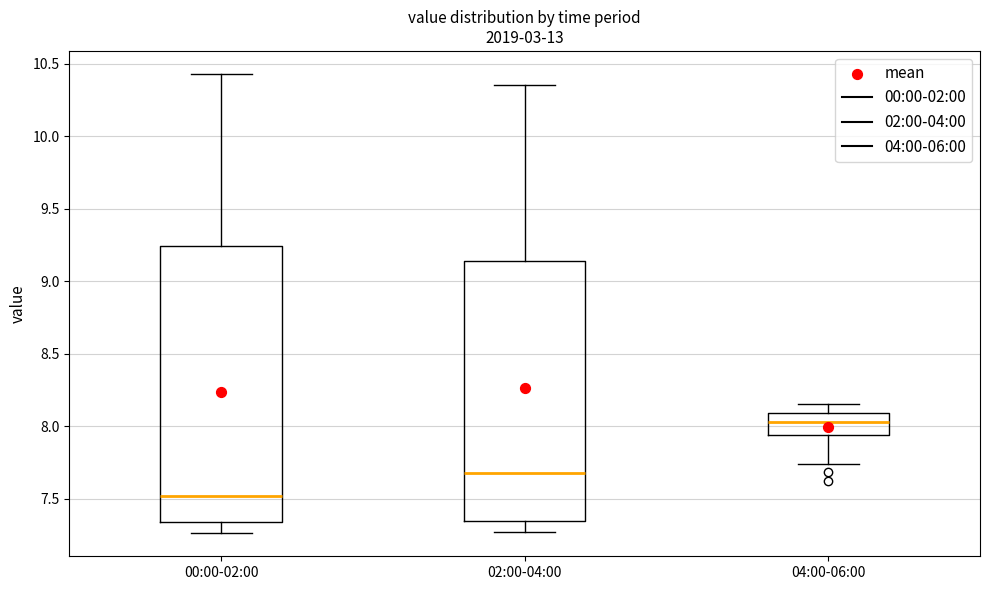

Reading left to right, read every box against the y-axis: the position of its median line, the range the box covers, and the ends of its whiskers. The values are not printed on the chart, so give them approximately, as read against the axis.

00:00-02:00: median 7.50, box 7.35 to 9.25, whiskers 7.25 to 10.45
02:00-04:00: median 7.70, box 7.35 to 9.15, whiskers 7.25 to 10.35
04:00-06:00: median 8.05, box 7.95 to 8.10, whiskers 7.75 to 8.15